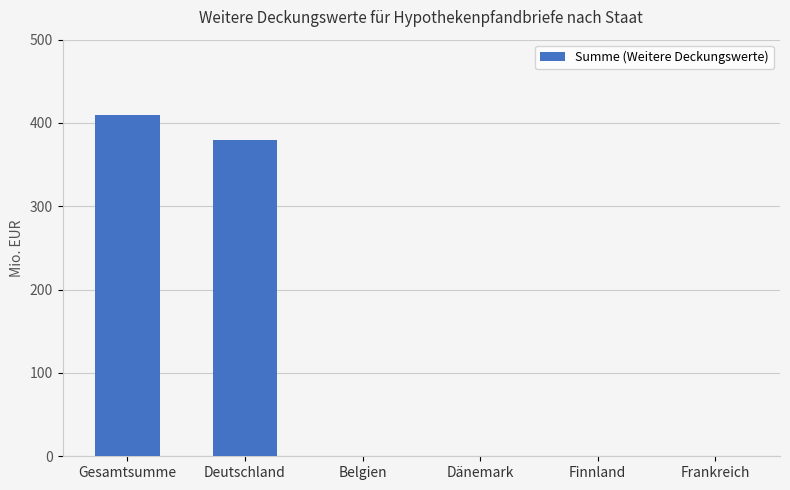

Are the bars horizontal?

No